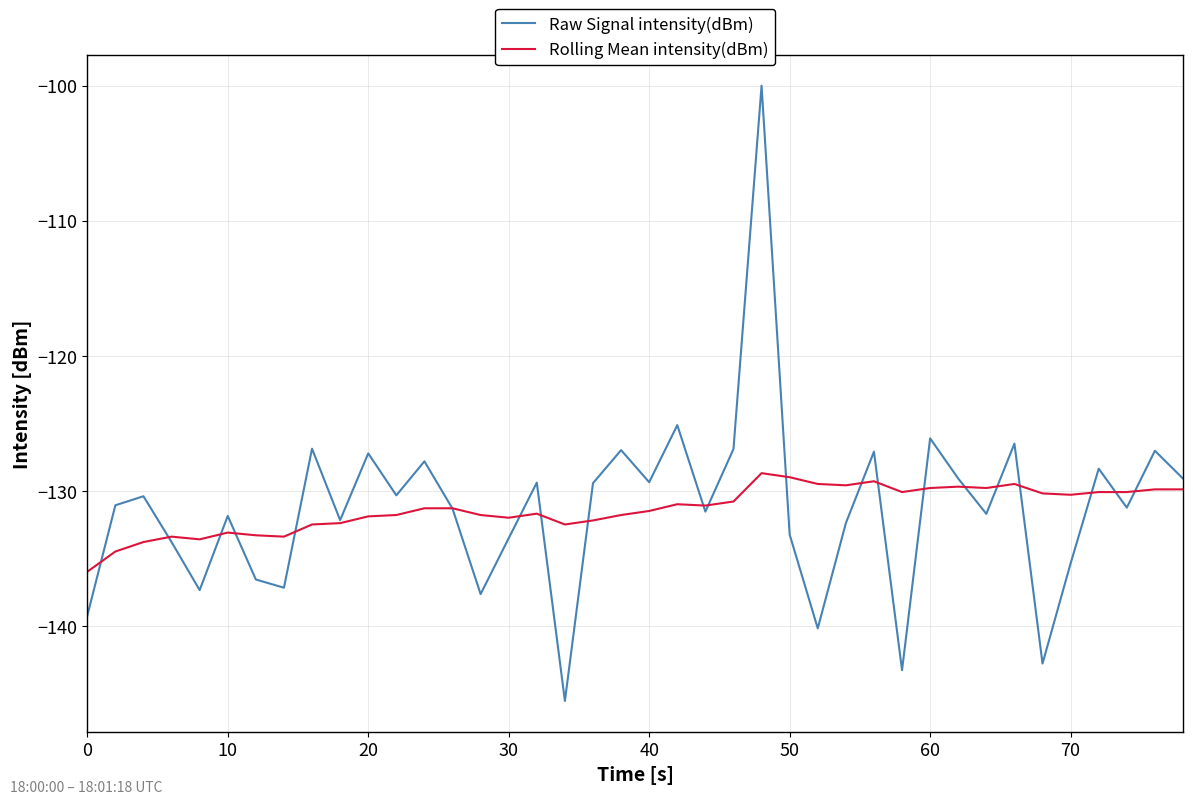

Is this an area chart (filled region under the line)?

No